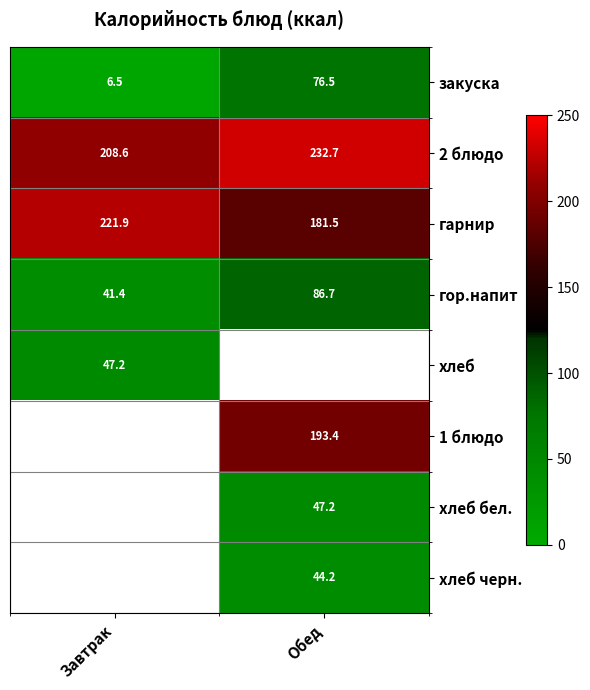

List the labels in order of гор.напит value, largest first.

Обед, Завтрак